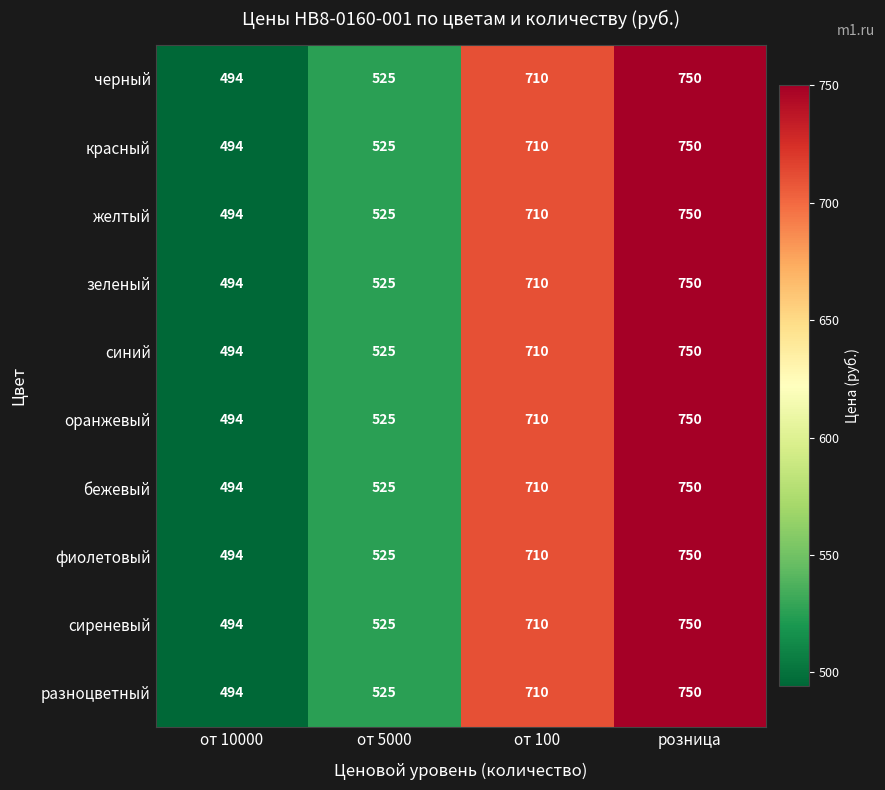

What is the greatest value displayed?

750